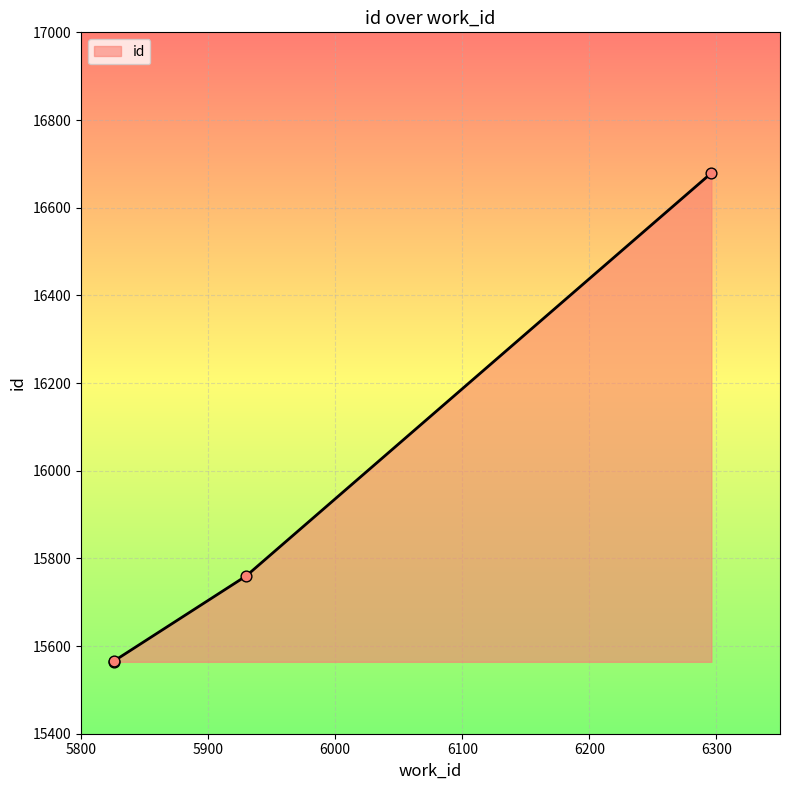

What is the change in value from 5826 to 6296?

+1113